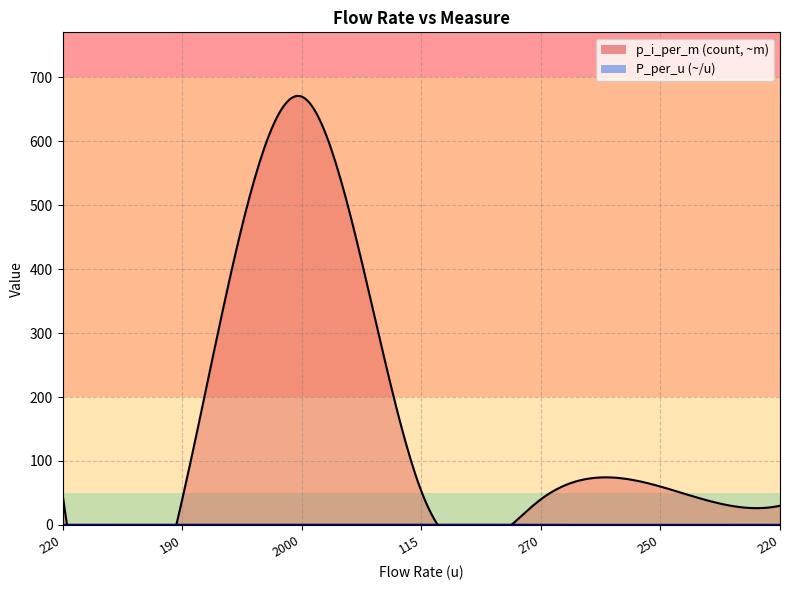

Which series has the largest range (max minus min)?

p_i_per_m